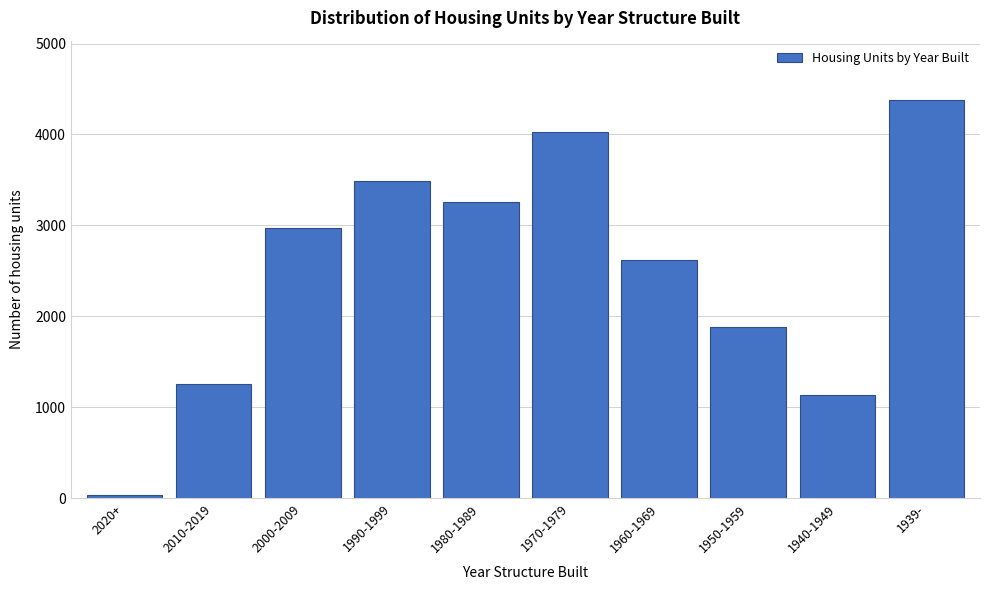

Reading right to left, extract all data points from this chart.

1939-=4375	1940-1949=1133	1950-1959=1882	1960-1969=2616	1970-1979=4027	1980-1989=3253	1990-1999=3484	2000-2009=2975	2010-2019=1251	2020+=33